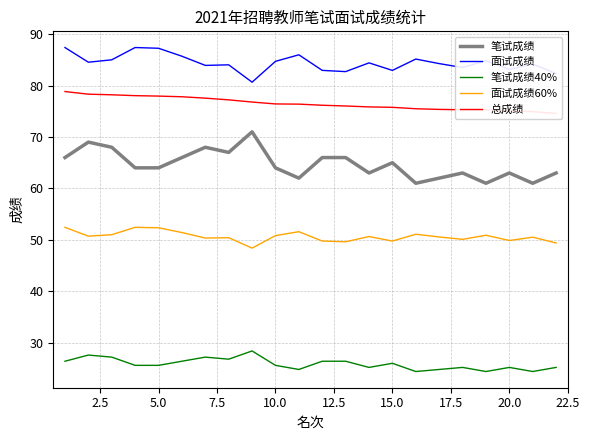

What is the value of the 面试成绩 point at the 10th from the left?

84.7